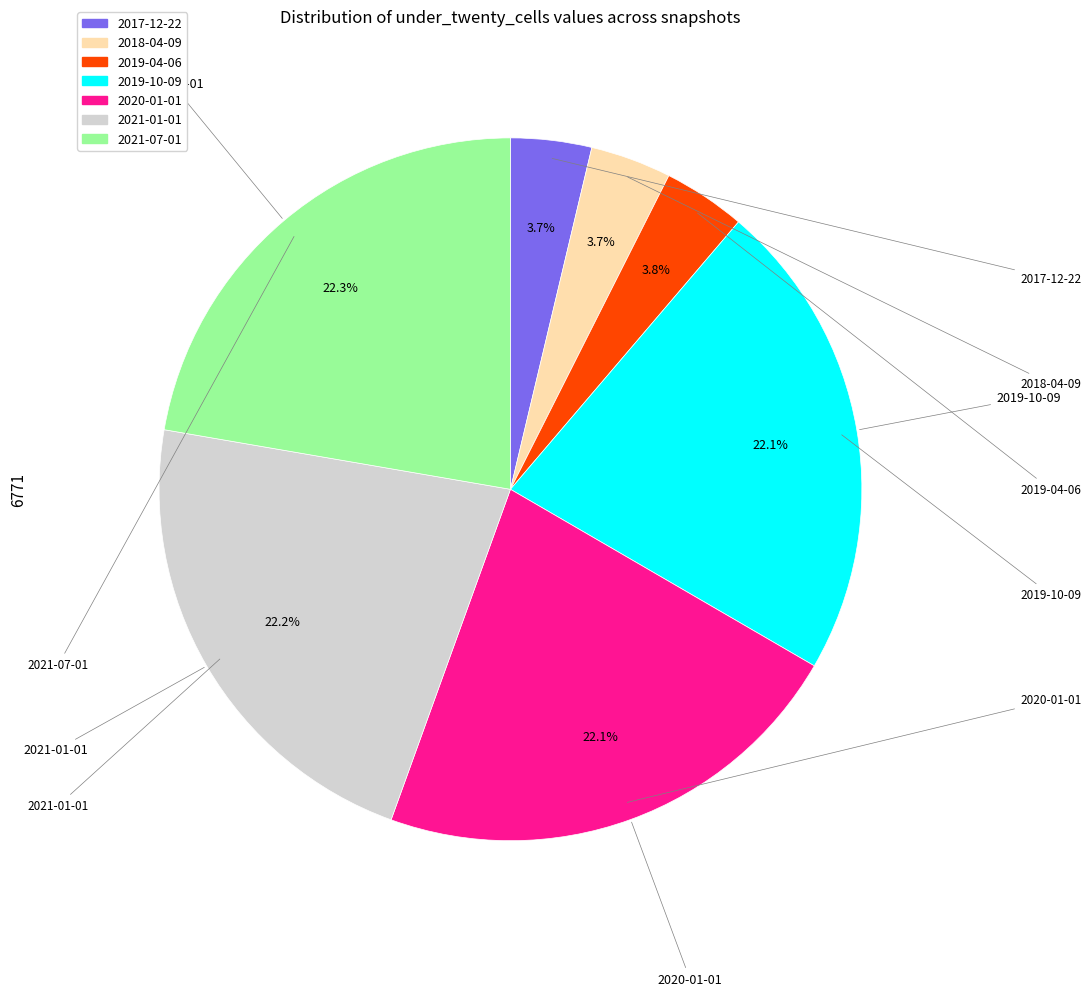

What is the ratio of the value at 2020-01-01 to the value at 2019-04-06?

5.8